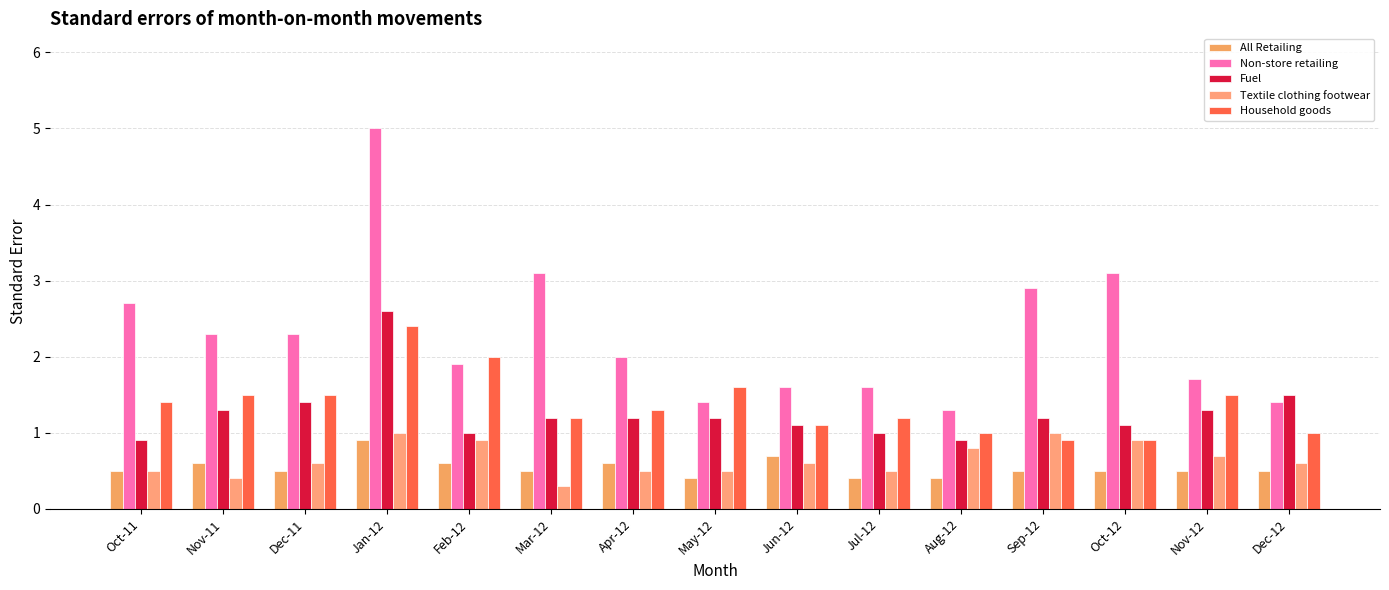

How many distinct data groups are displayed?

5